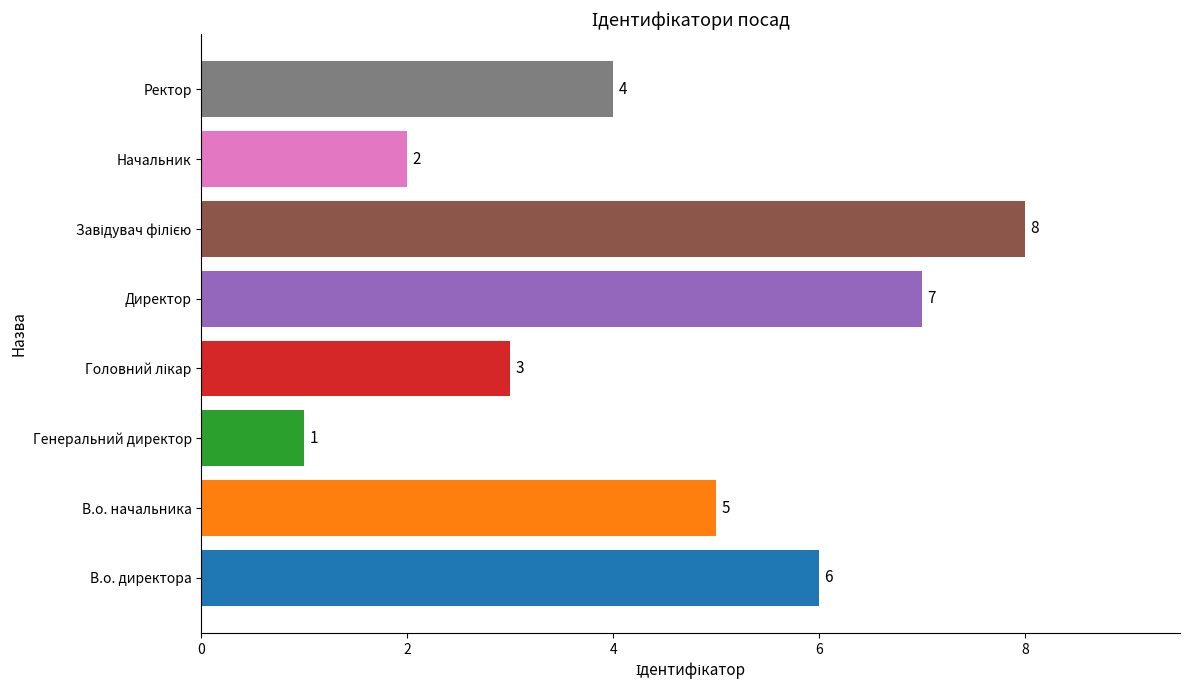

Reading bottom to top, what are all the values shown in this chart?

6	5	1	3	7	8	2	4